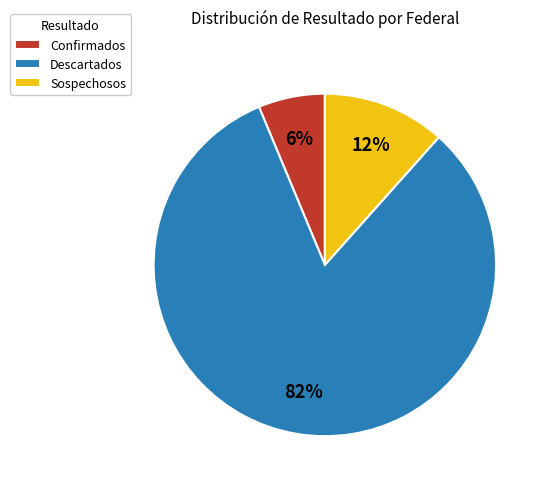

Which has a higher value, Sospechosos or Descartados?

Descartados